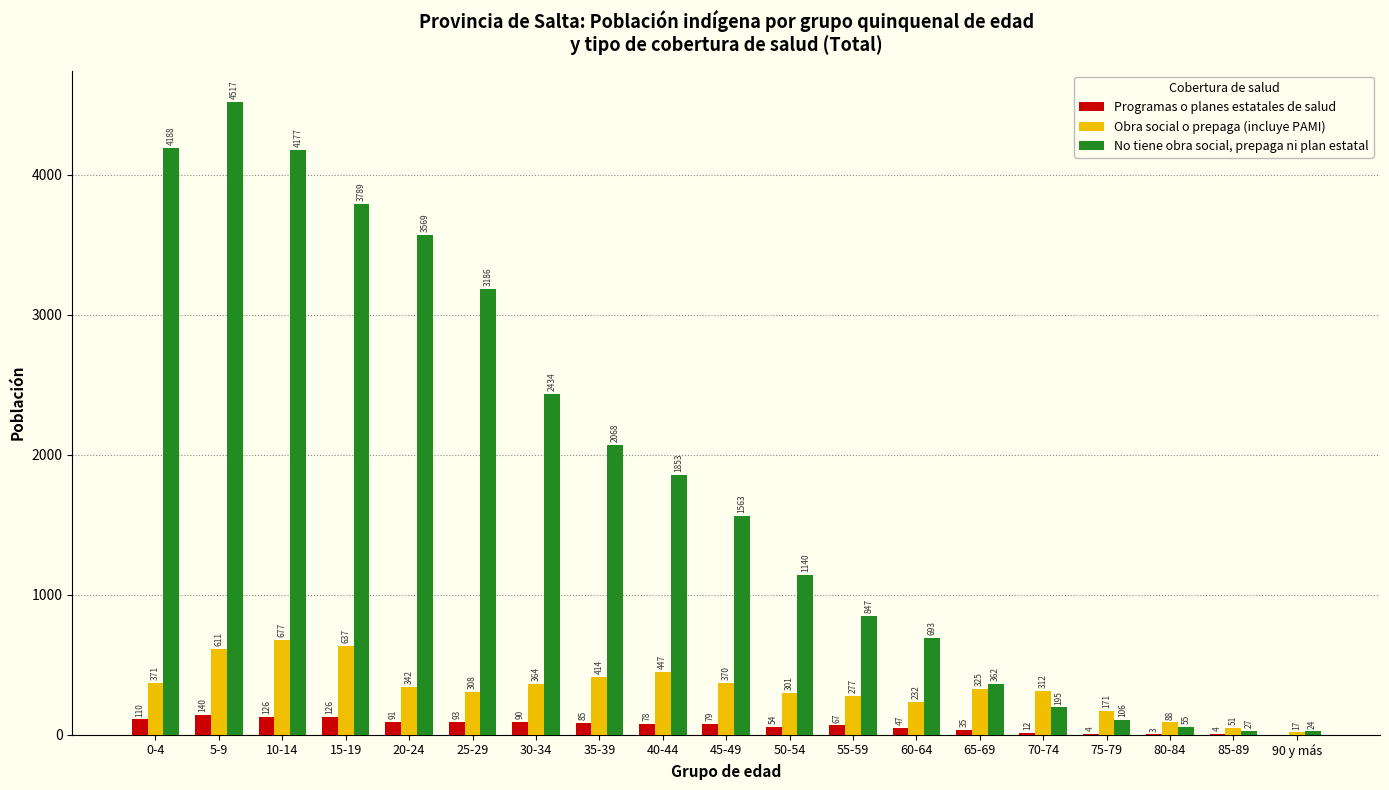

Reading left to right, list all the values displayed in this chart.

Programas o planes estatales de salud: 110	140	126	126	91	93	90	85	78	79	54	67	47	35	12	4	3	4	0
Obra social o prepaga (incluye PAMI): 371	611	677	637	342	308	364	414	447	370	301	277	232	325	312	171	88	51	17
No tiene obra social, prepaga ni plan estatal: 4188	4517	4177	3789	3569	3186	2434	2068	1853	1563	1140	847	693	362	195	106	55	27	24